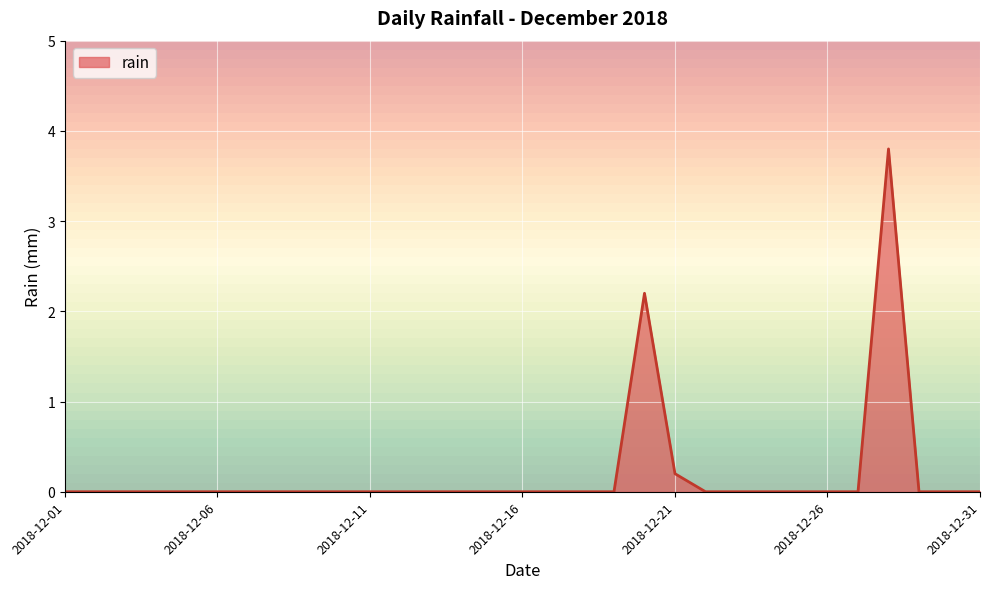

Which has a higher value, 2018-12-16 or 2018-12-17?

2018-12-16